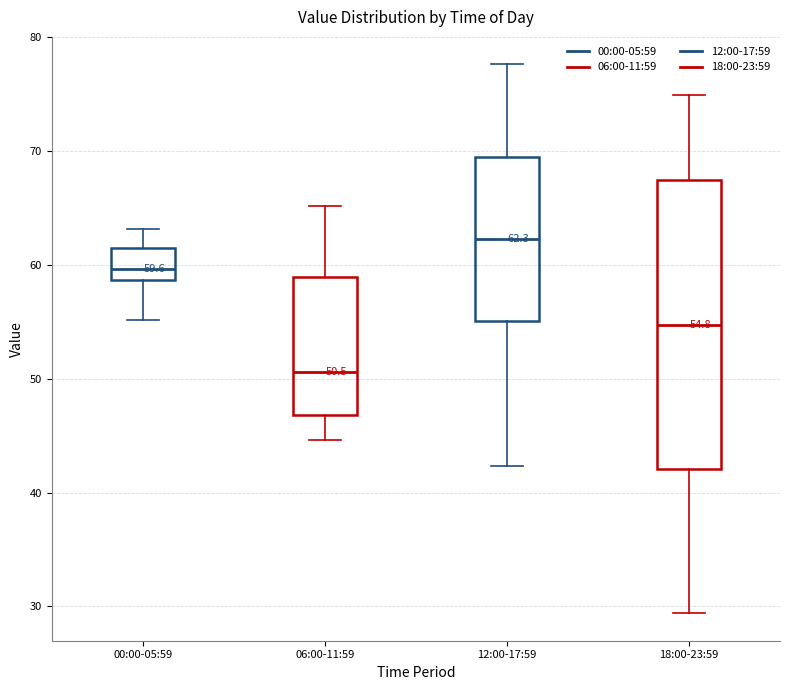

Which box's median line is the lowest?

06:00-11:59